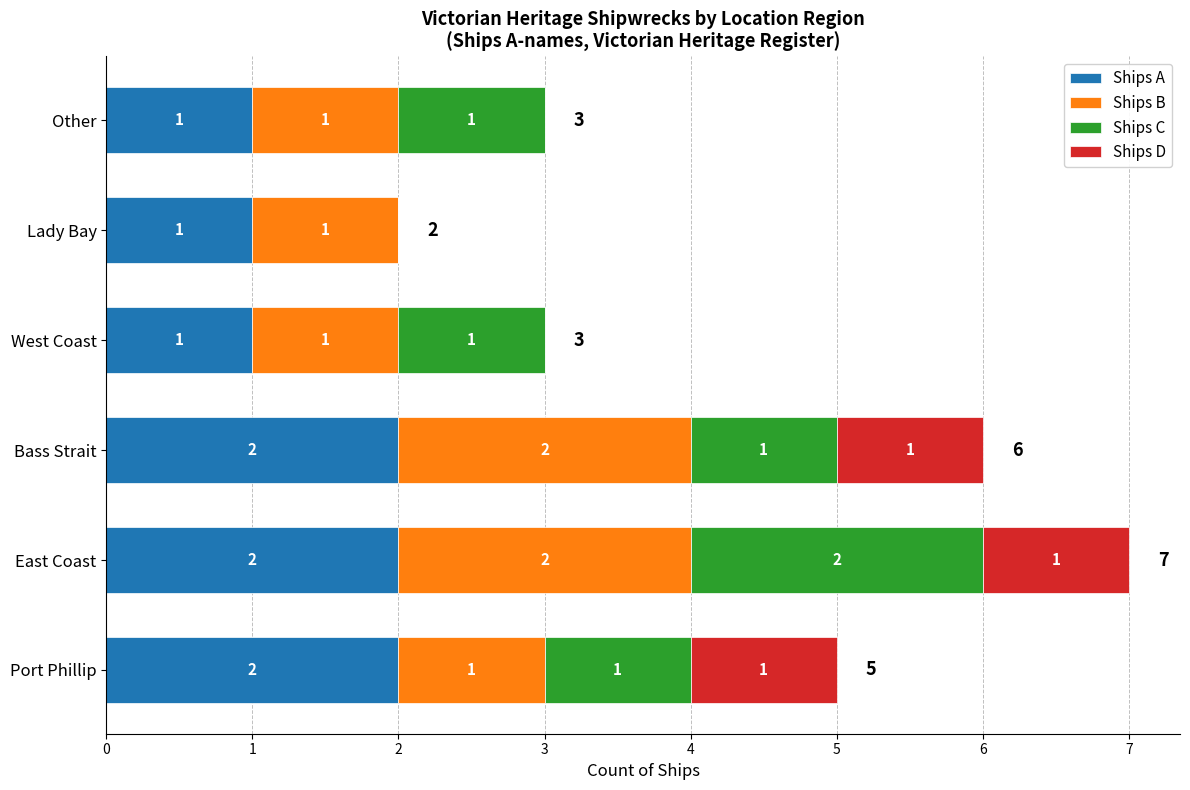

The value of Ships A at Other is 1. True or false?

True